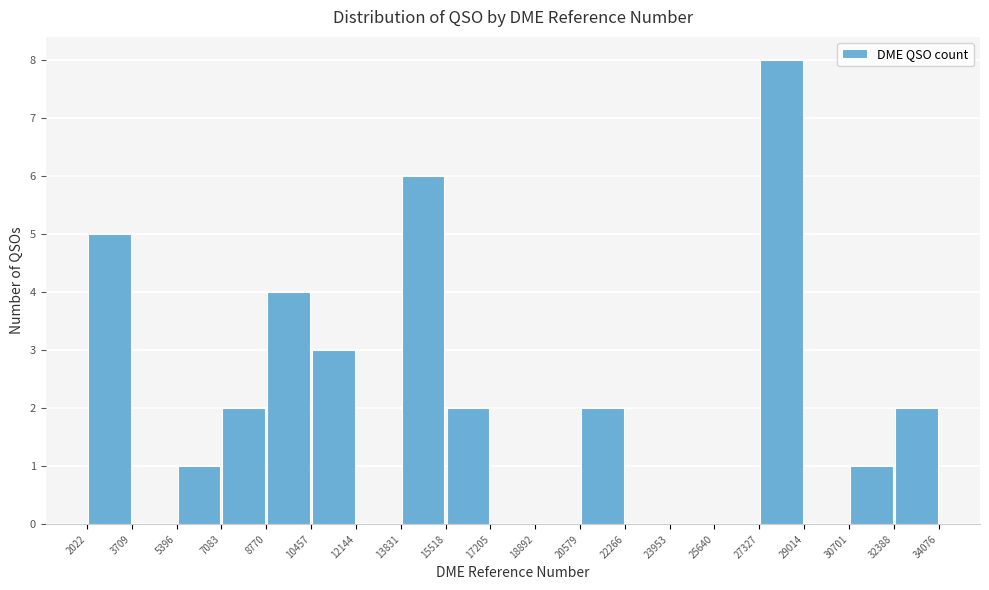

Reading left to right, transcribe this chart: for each bar, give the range it covers on the x-axis and its height. The values are not printed on the chart, so give them approximately, as read against the axis.

2022 to 3709: 5
3709 to 5396: 0
5396 to 7083: 1
7083 to 8770: 2
8770 to 10457: 4
10457 to 12144: 3
12144 to 13831: 0
13831 to 15518: 6
15518 to 17205: 2
17205 to 18892: 0
18892 to 20579: 0
20579 to 22266: 2
22266 to 23953: 0
23953 to 25640: 0
25640 to 27327: 0
27327 to 29014: 8
29014 to 30701: 0
30701 to 32388: 1
32388 to 34076: 2